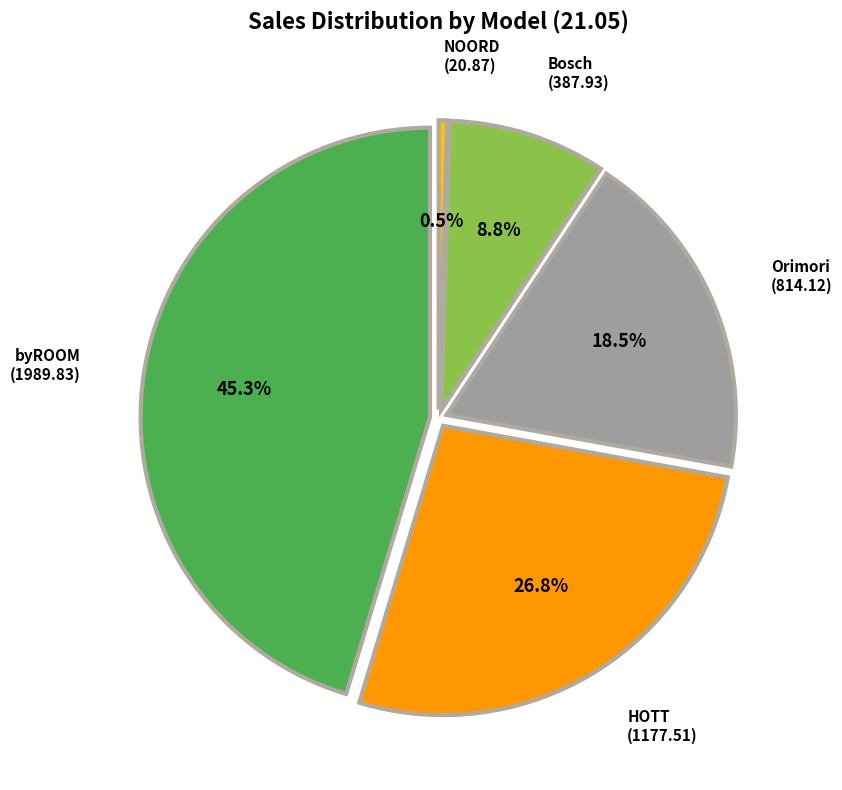

To the nearest percent, what is the average slice percentage?

20%